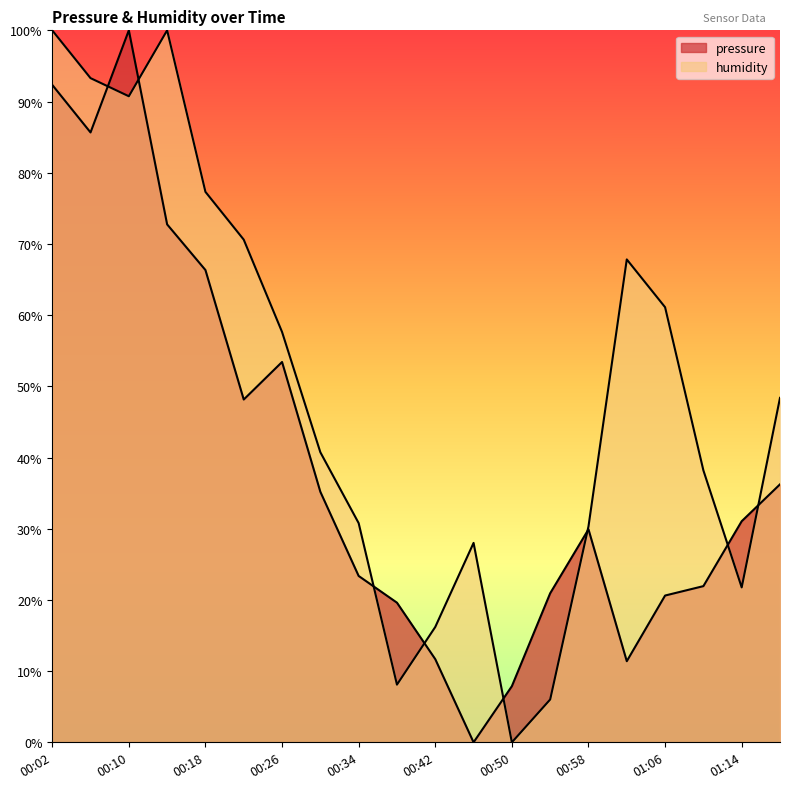

What is the highest value of the pressure series?

1.0